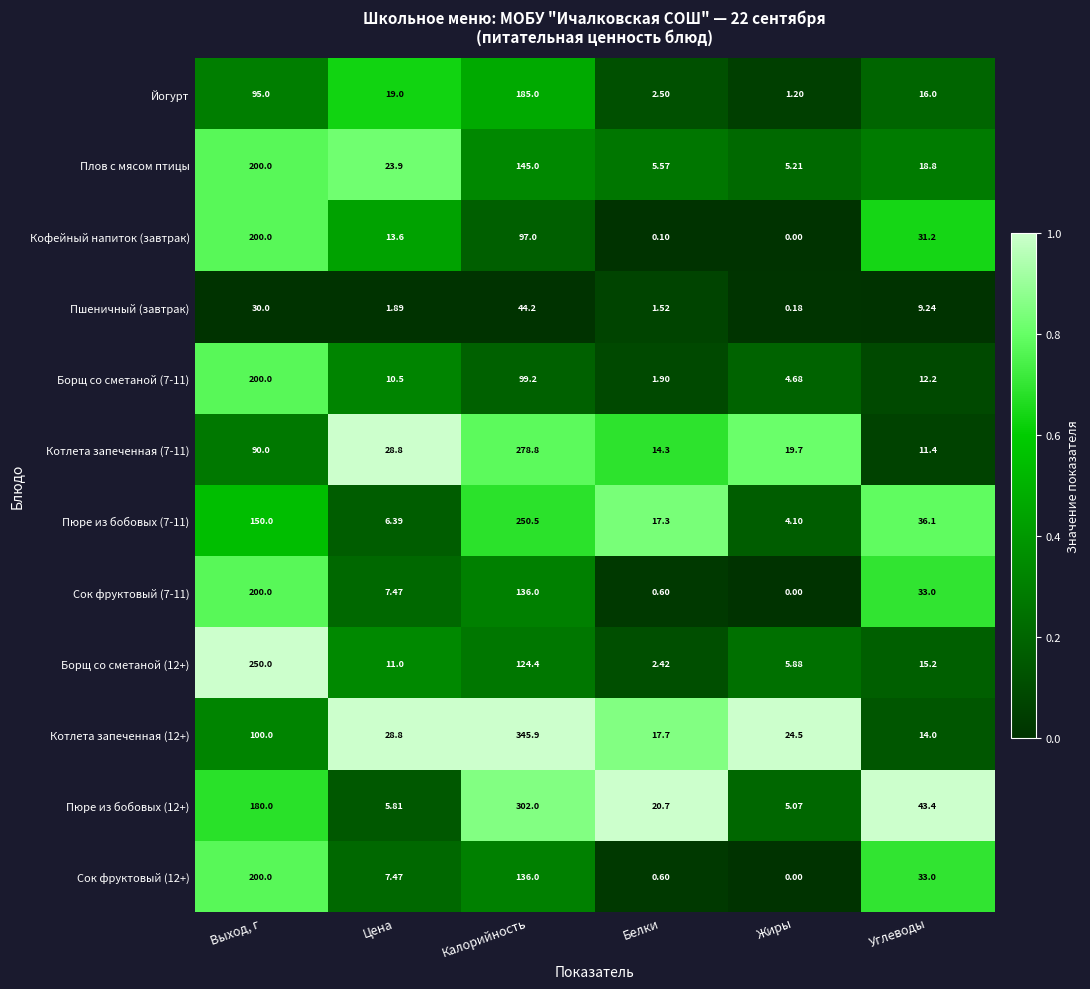

Which series has the largest total across all categories?

Пюре из бобовых (12+)